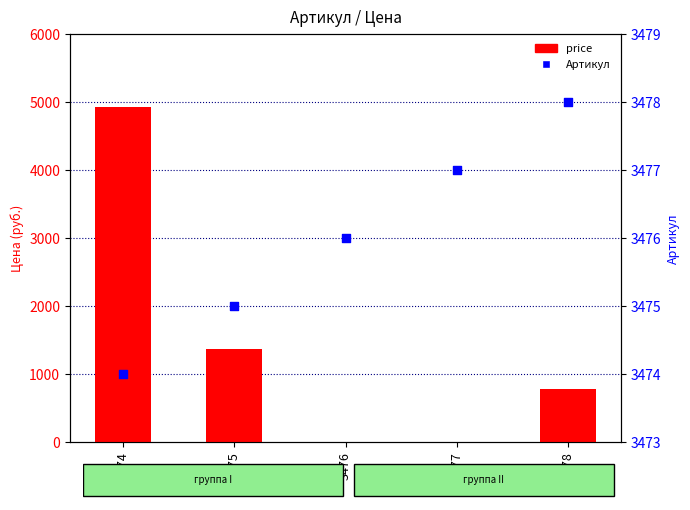

Which series contains the lowest Y value?

price